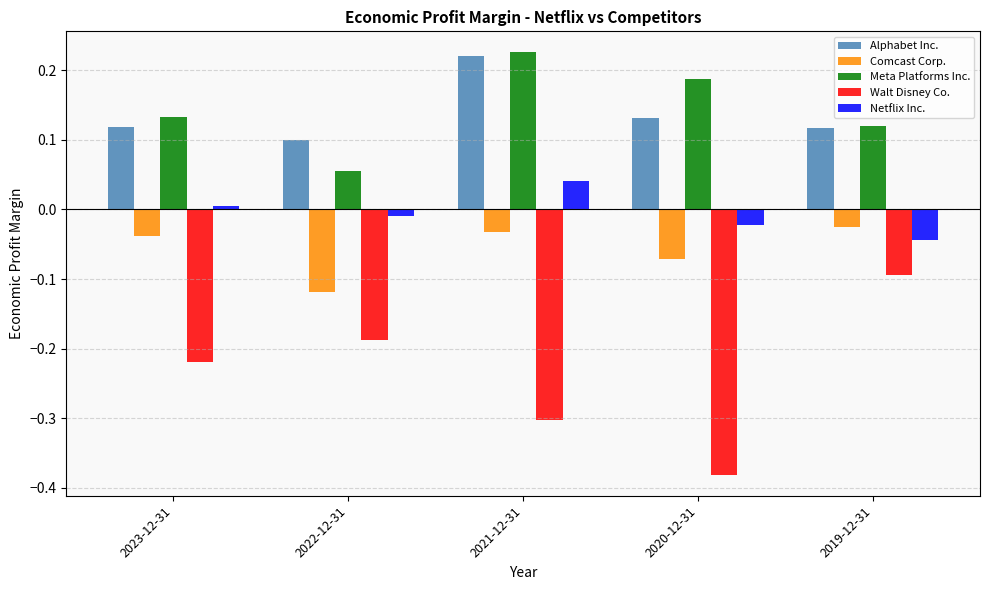

Which series changed the most between 2022-12-31 and 2021-12-31?

Meta Platforms Inc.